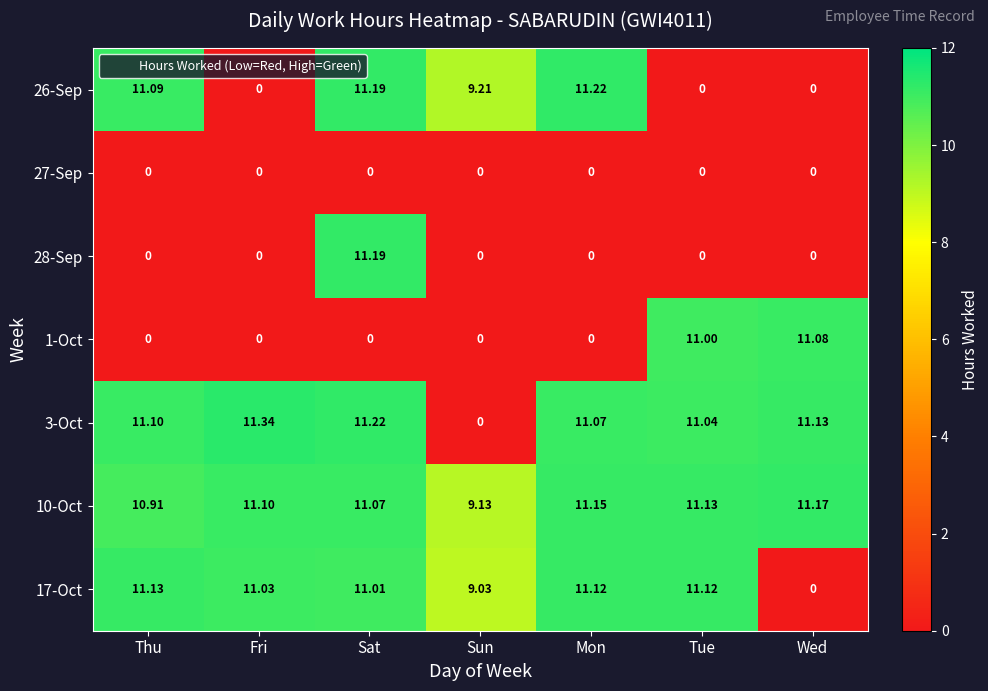

Is the value of 3-Oct at Mon greater than the value of 28-Sep at Tue?

Yes